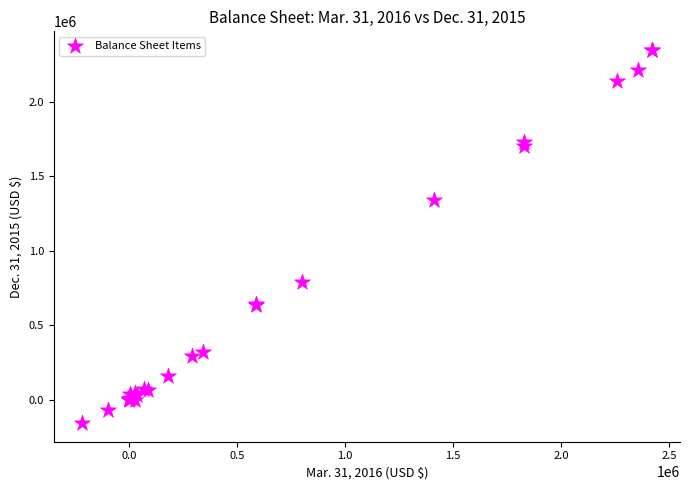

What Y value in the scatter plot is closest to 1096079?

1338306